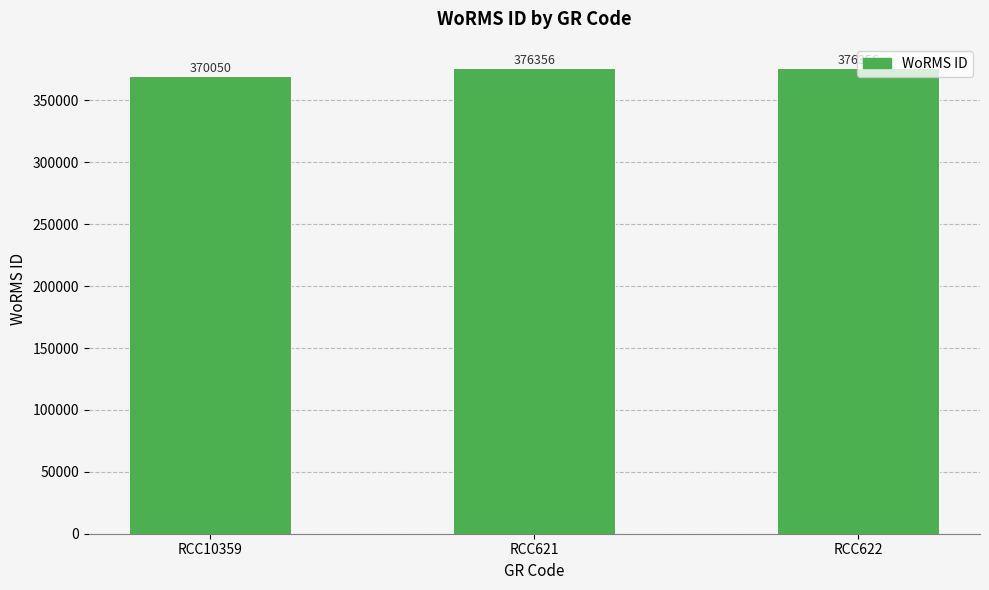

Reading left to right, what are all the values shown in this chart?

RCC10359=370050	RCC621=376356	RCC622=376356